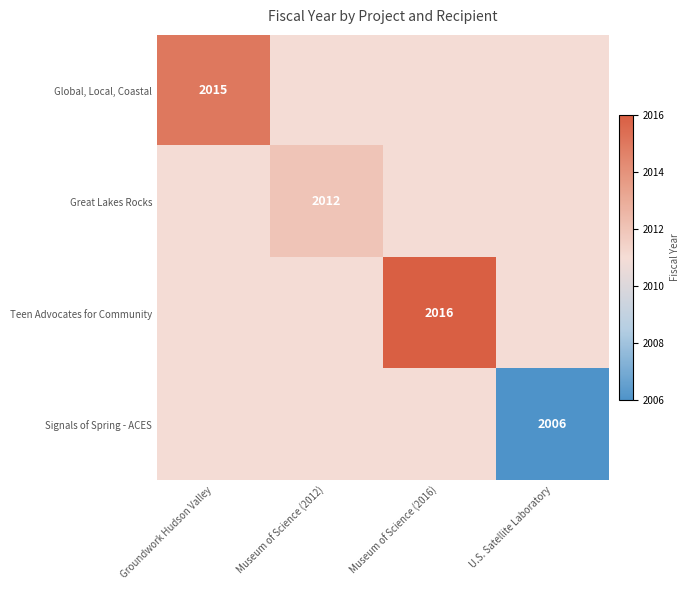

Which has a higher value, Museum of Science (2012) or Museum of Science (2016)?

Museum of Science (2012)